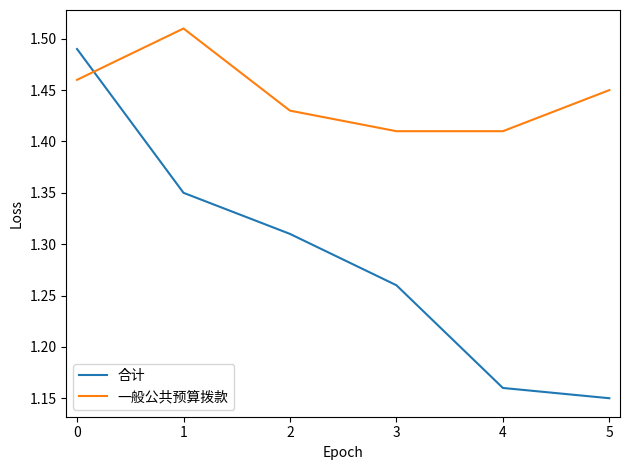

What is the spread (max minus min) of values at 5?

0.3